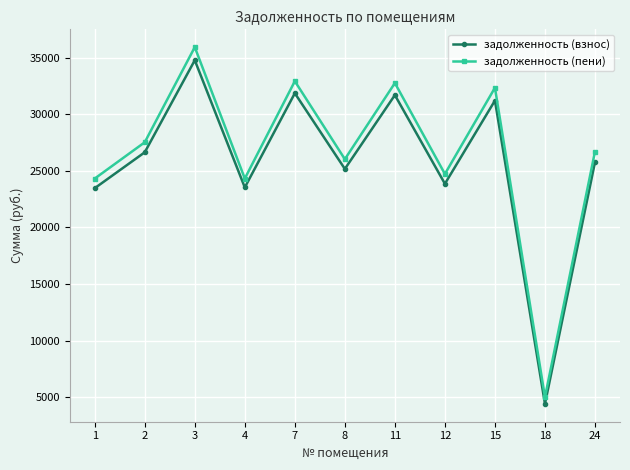

Does the chart display data point markers on the line(s)?

Yes